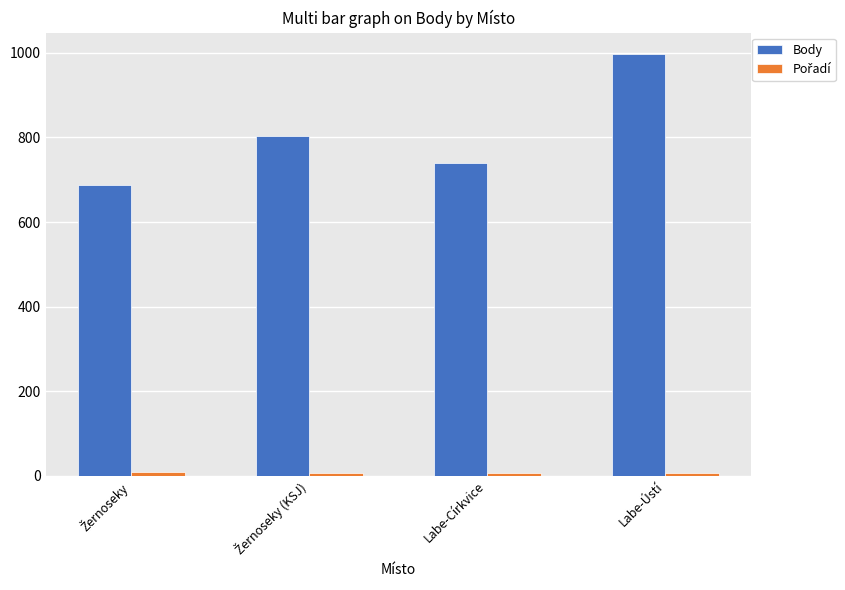

At how many categories does at least one series exceed 469?

4